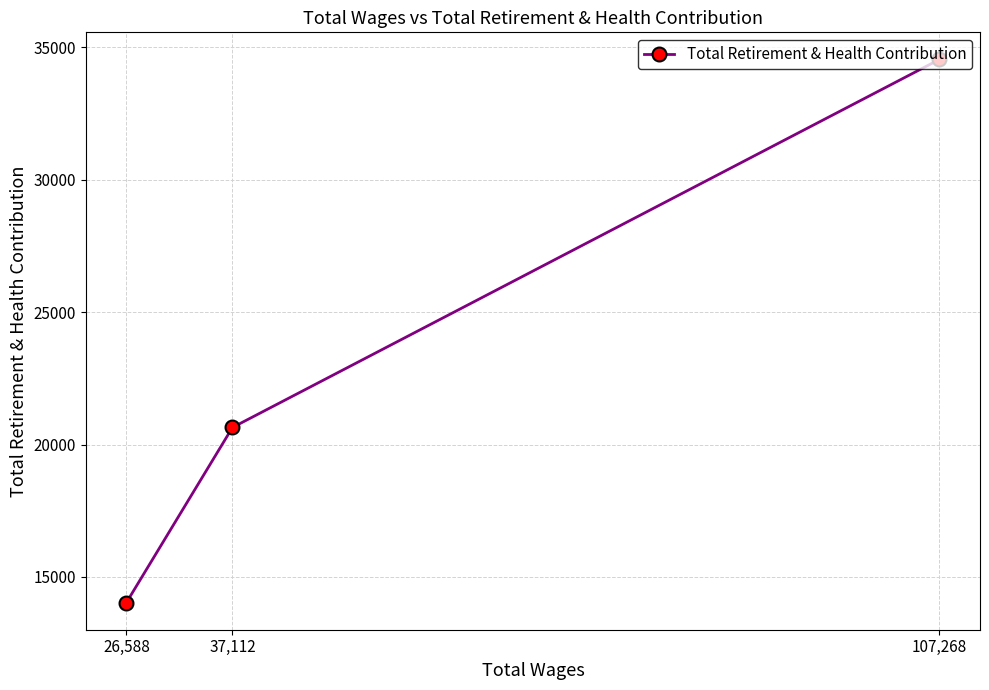

What is the change in value from 107,268 to 37,112?

-13892